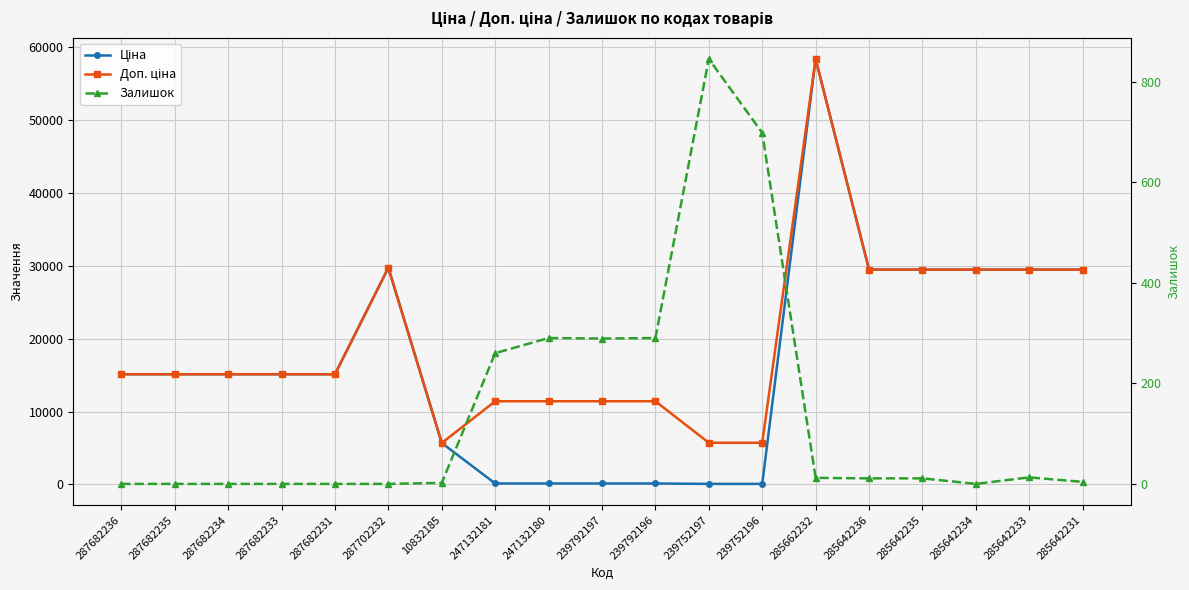

Which series has the largest total across all categories?

Доп. ціна